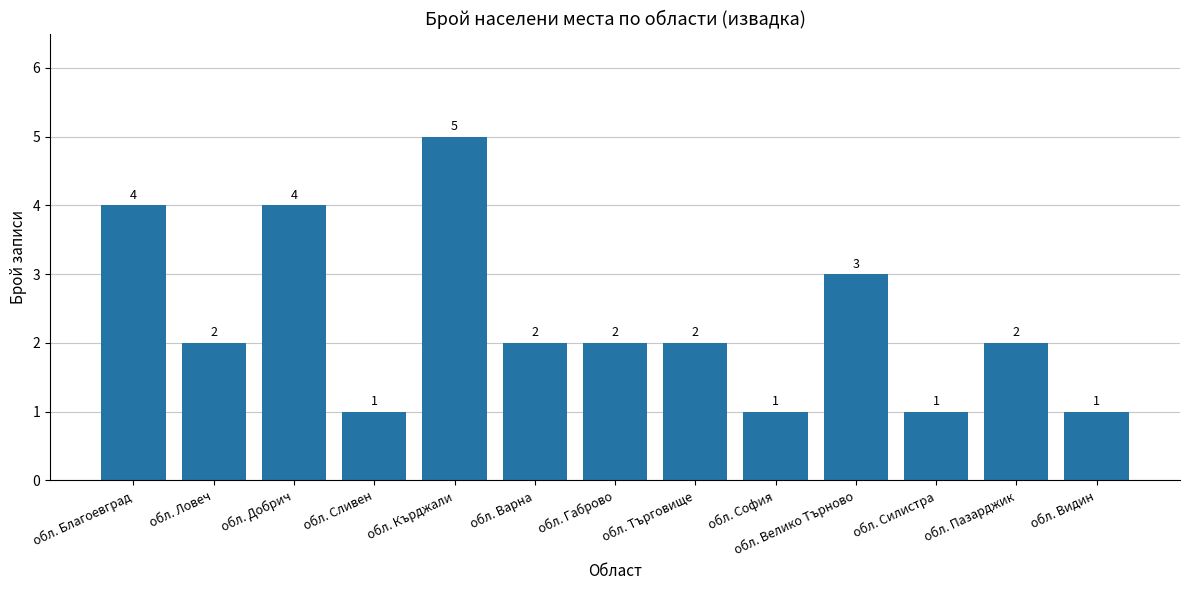

What is the sum of all values?

30